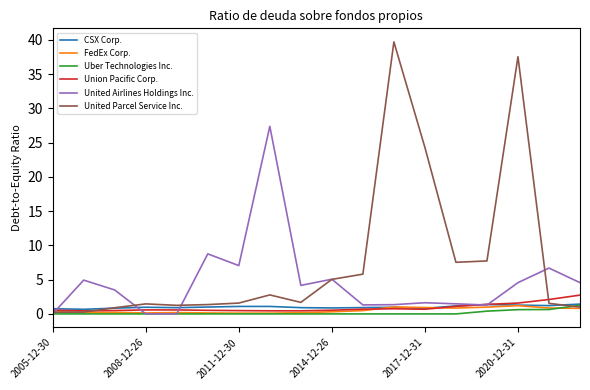

Which series has the largest total across all categories?

United Parcel Service Inc.